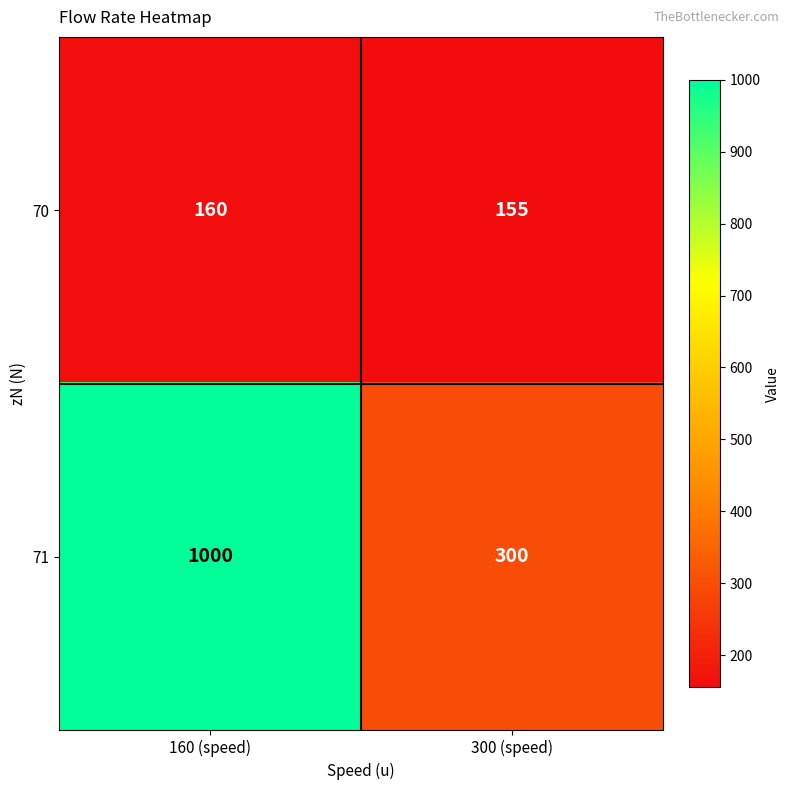

What is the average value of the 70 series?

158